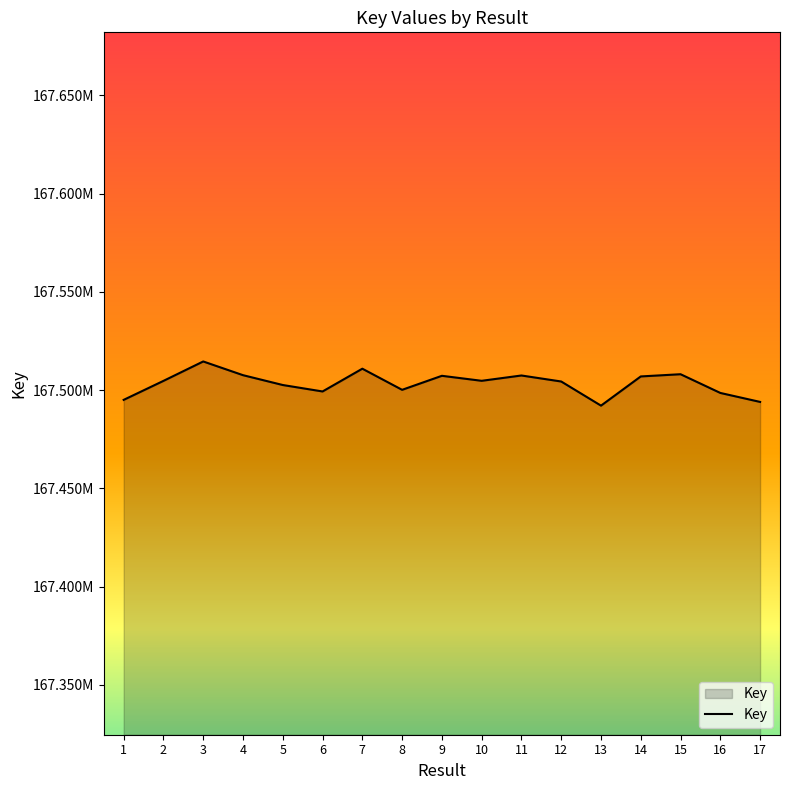

What is the change in value from 6 to 17?

-5324